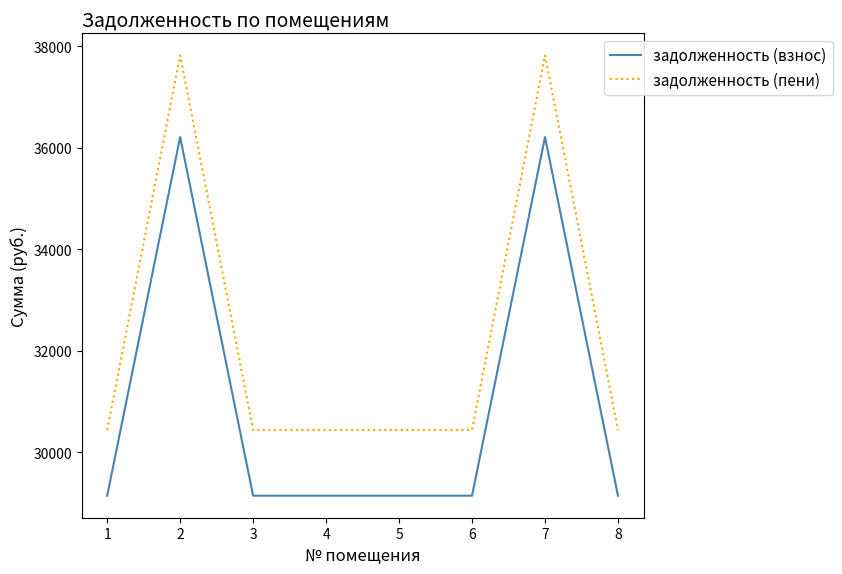

True or false: задолженность (пени) and задолженность (взнос) intersect in this chart.

False